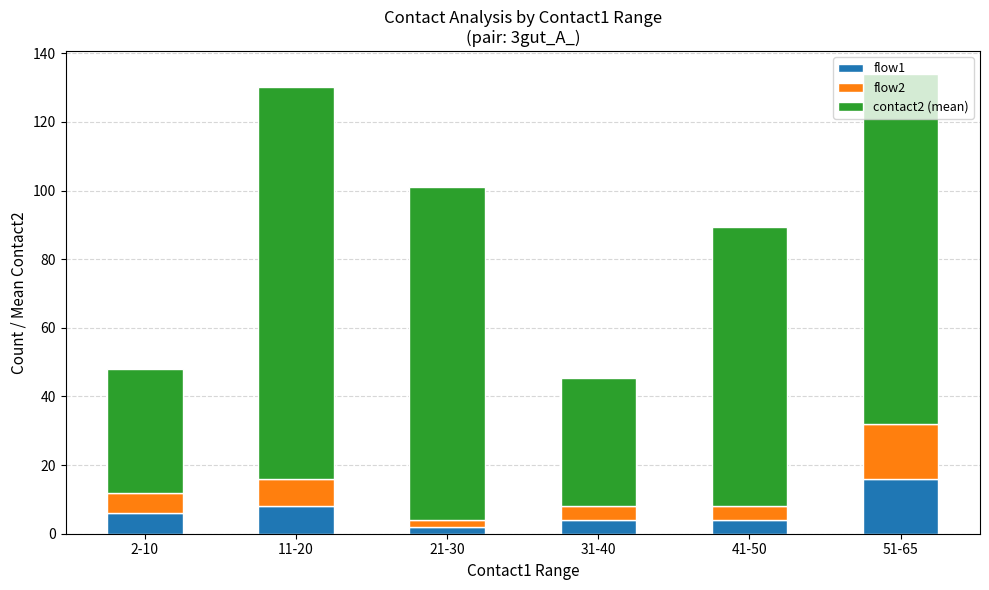

The flow1 series shows 4.0 at 31-40. True or false?

True